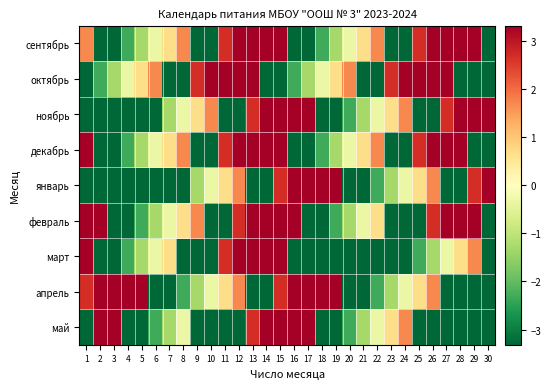

List the series in order of their peak value, lowest first.

сентябрь, октябрь, ноябрь, декабрь, январь, февраль, март, апрель, май